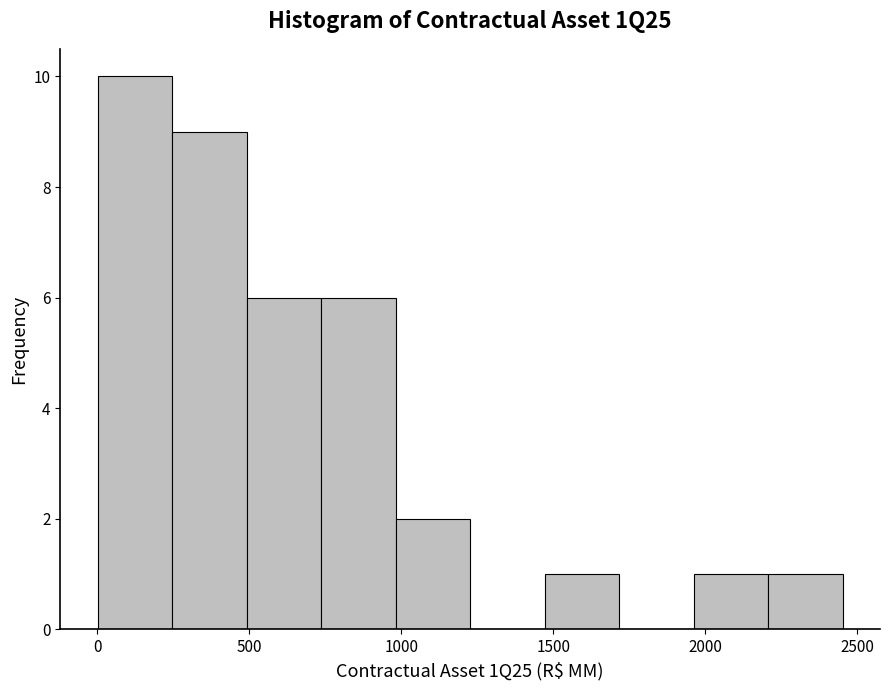

How tall is the bar that spans 250 to 500 on the x-axis? Neither the bar edges nor the heights are printed on the chart, so give them approximately, as read against the axes.

9